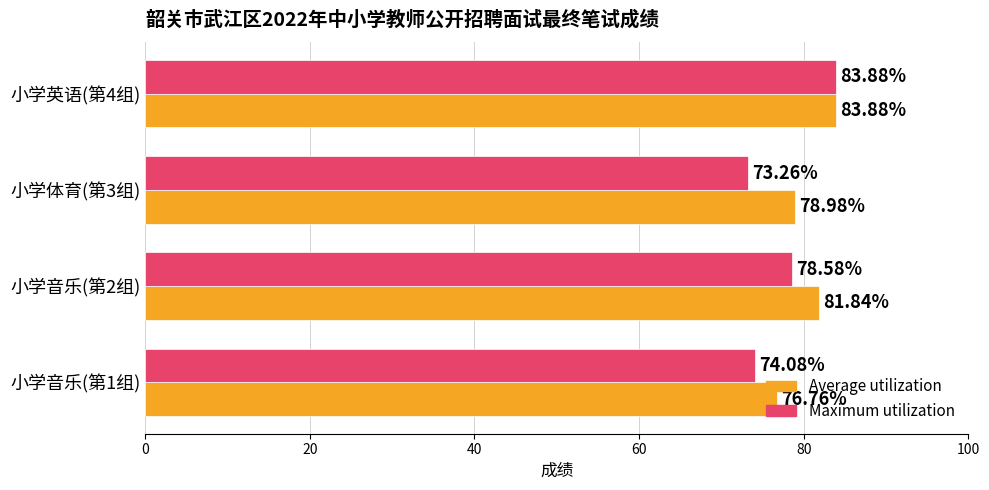

Which series has the largest range (max minus min)?

Maximum utilization